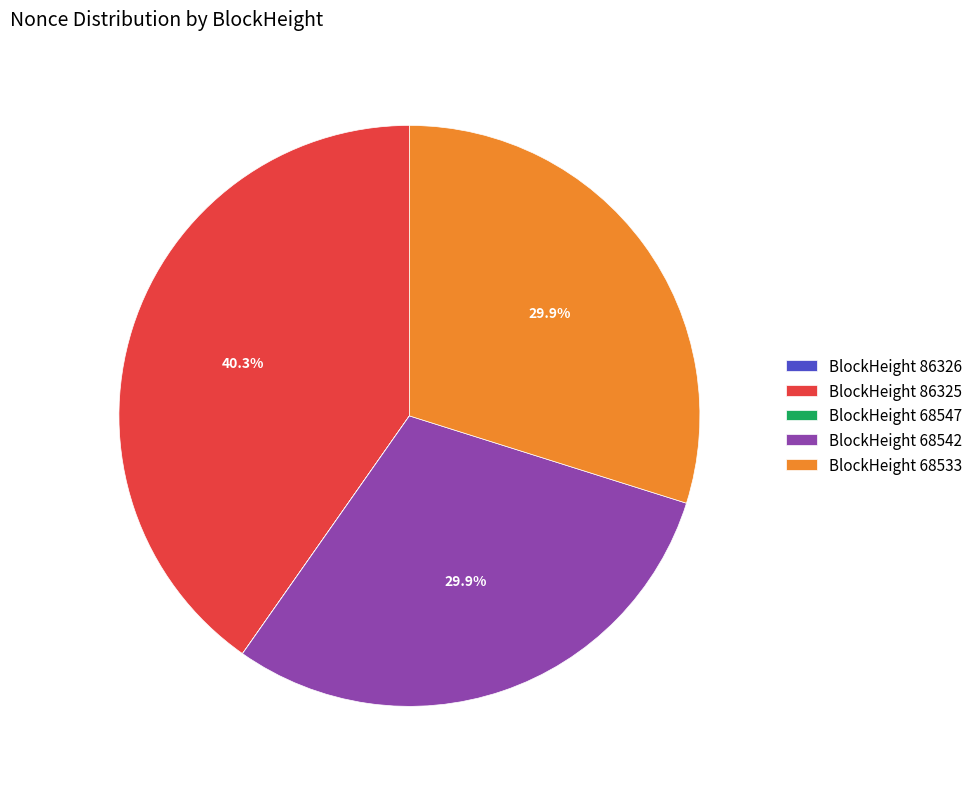

Does BlockHeight 68533 account for over 50% of the chart?

No